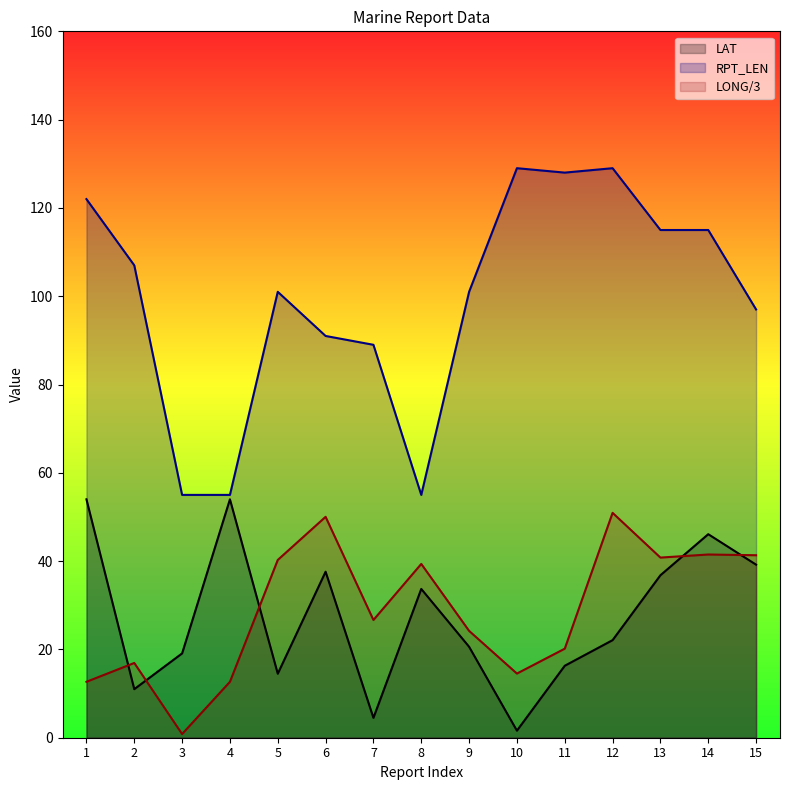

Is it true that RPT_LEN equals 129.0 at 10?

True